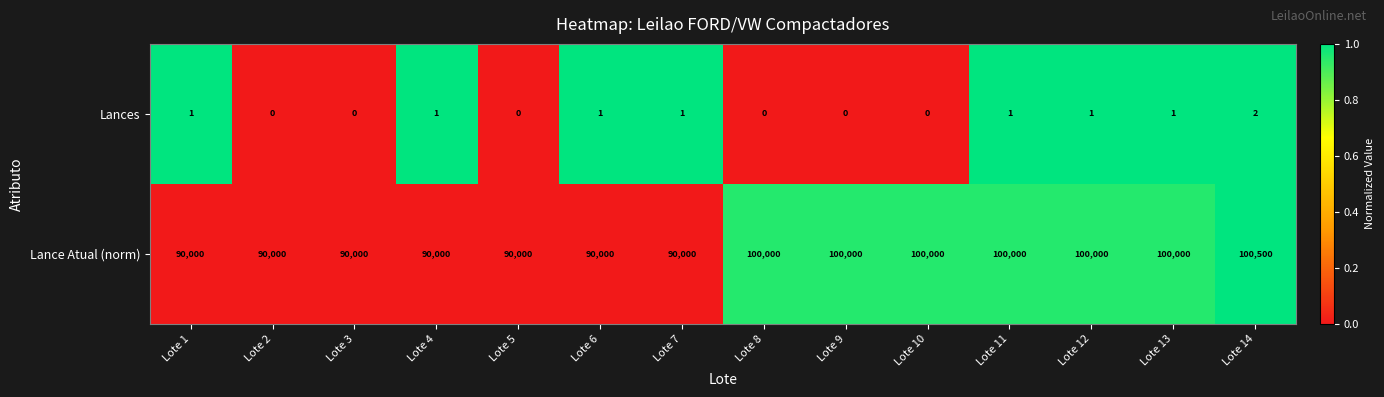

True or false: Lance Atual (norm) has a value of 100000 at Lote 8.

True